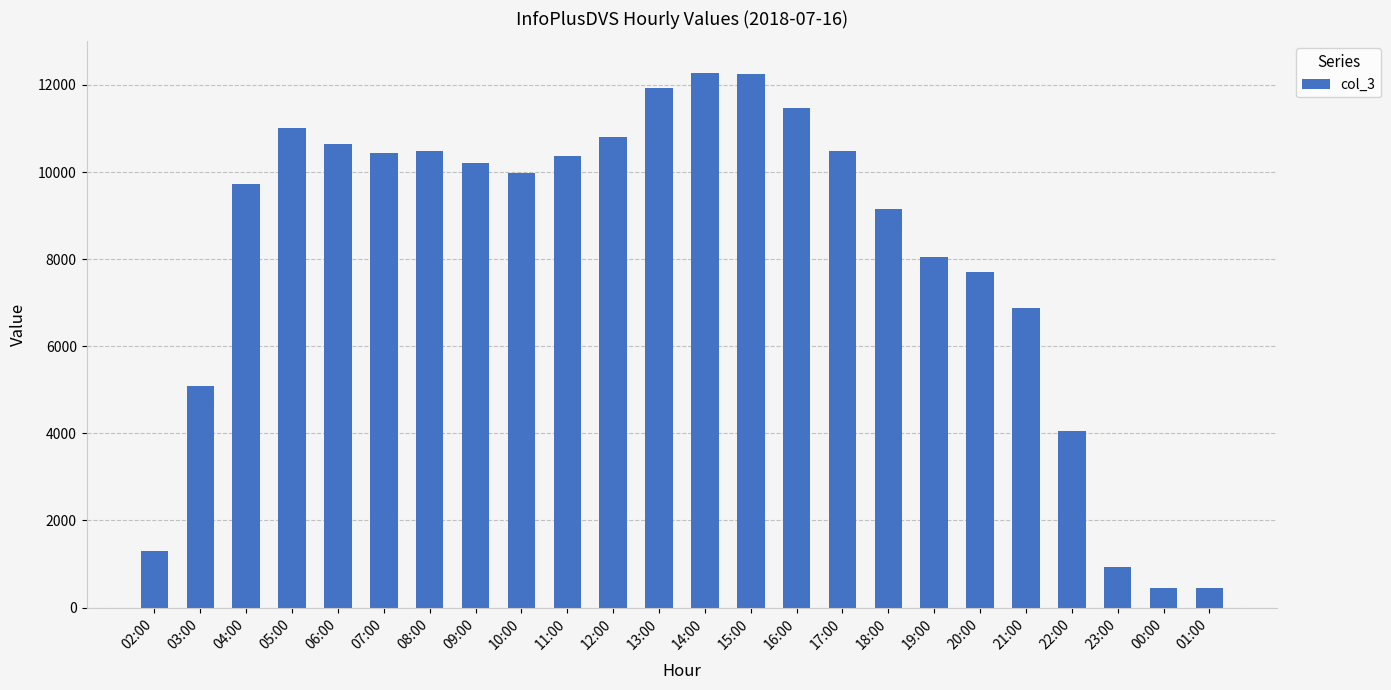

The value at 15:00 is 21939. True or false?

False